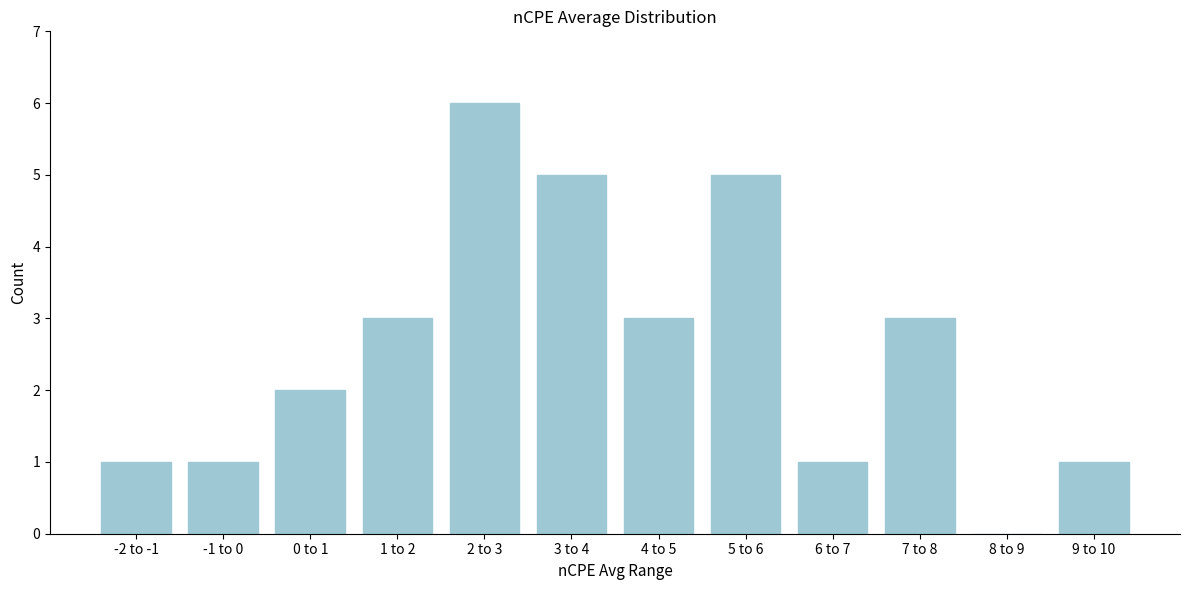

Reading left to right, extract all data points from this chart.

-2 to -1=1	-1 to 0=1	0 to 1=2	1 to 2=3	2 to 3=6	3 to 4=5	4 to 5=3	5 to 6=5	6 to 7=1	7 to 8=3	8 to 9=0	9 to 10=1